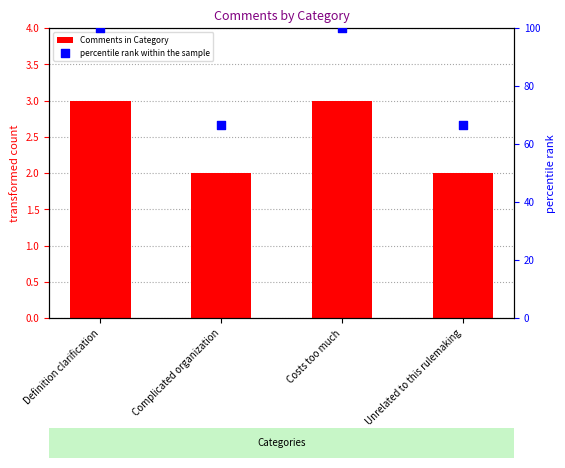

What is the total value across all series at Complicated organization?

68.7